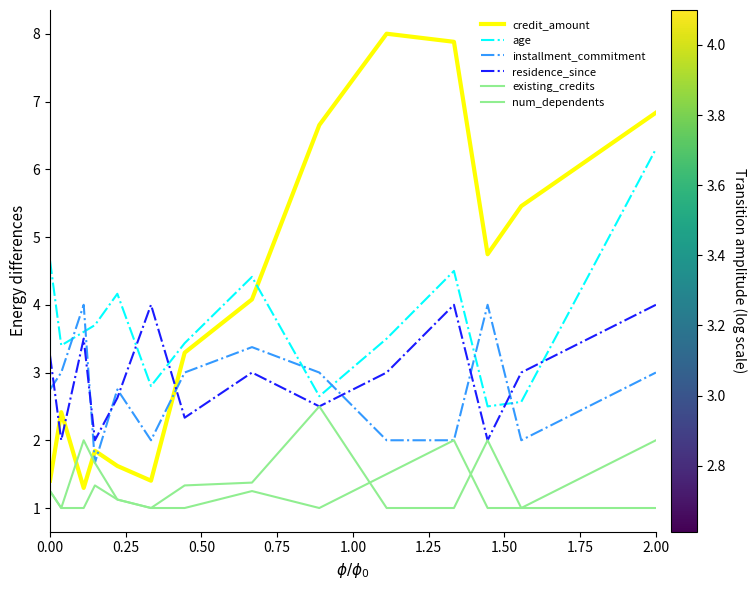

True or false: existing_credits and num_dependents intersect in this chart.

True